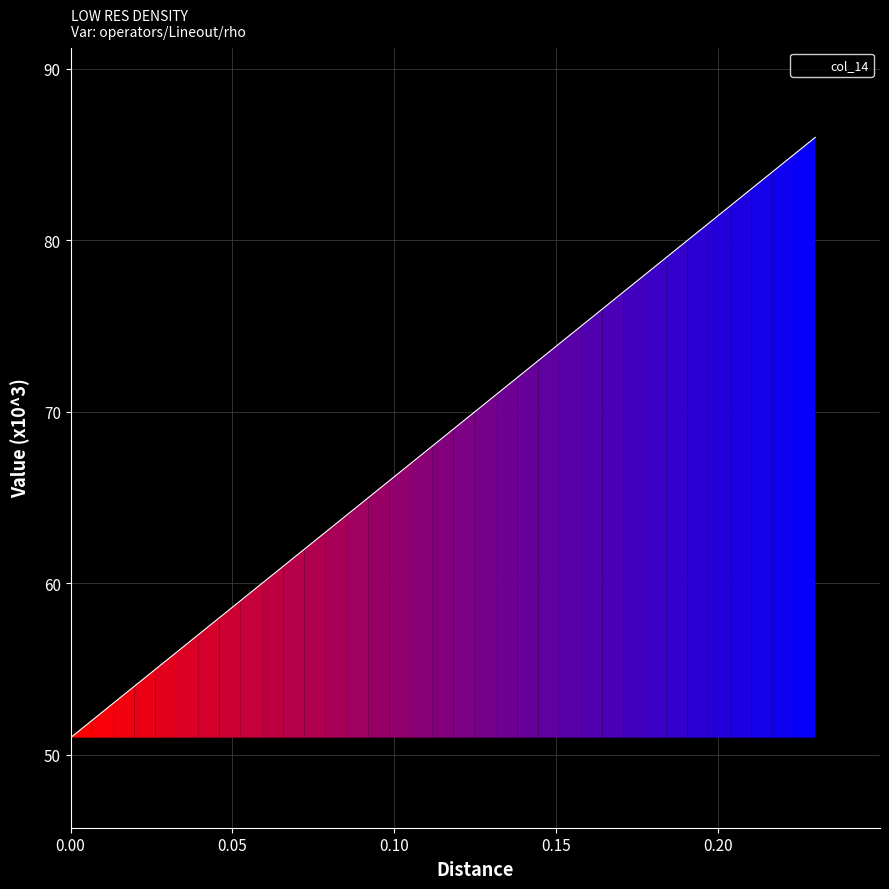

How many values are below 69?

18